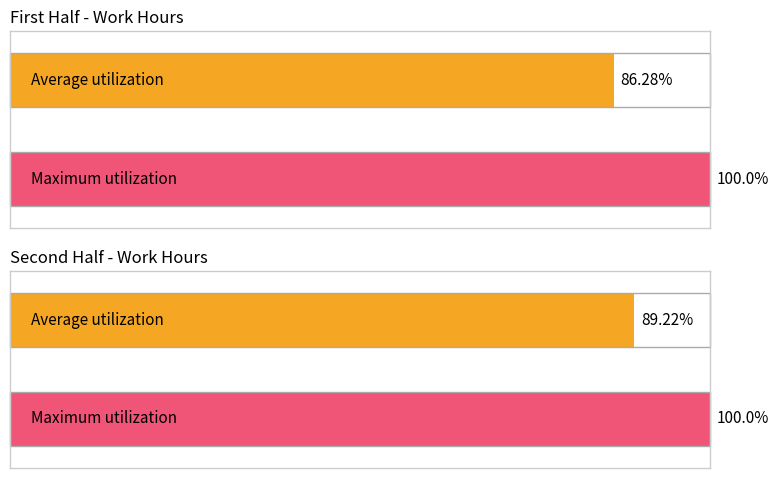

Are the bars grouped side by side (vs. stacked)?

No